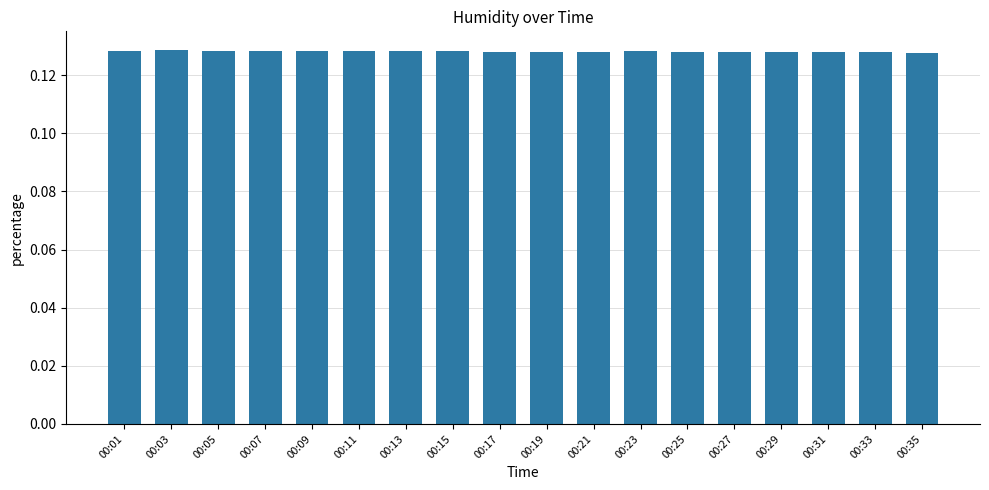

Is it true that the value at 00:23 is 0.0?

False